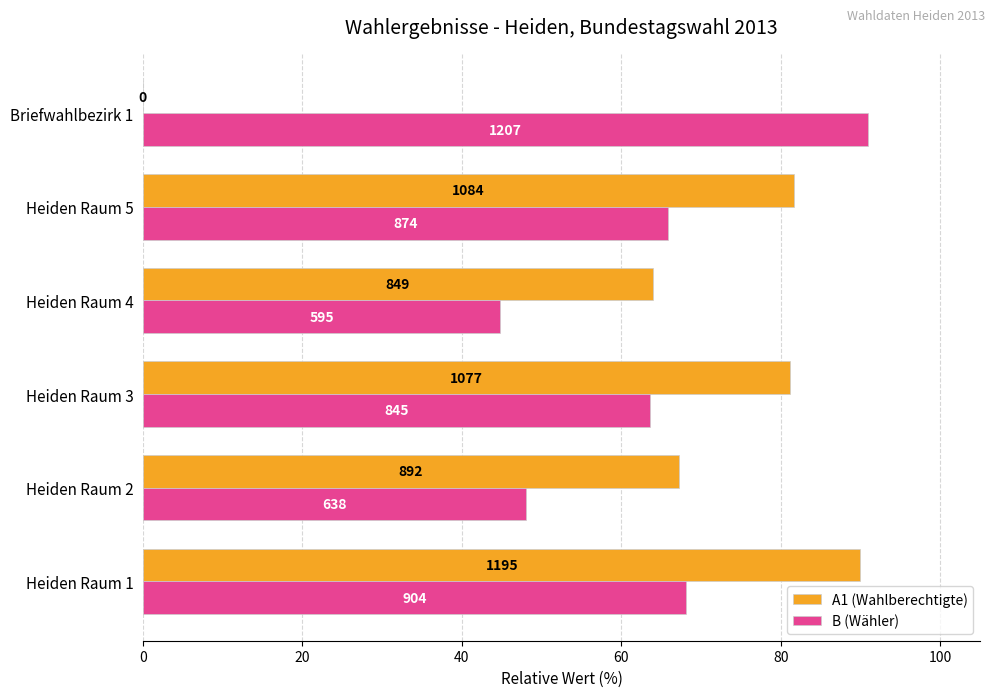

Rank the series by their average value, from highest to lowest.

A1 (Wahlberechtigte), B (Wähler)